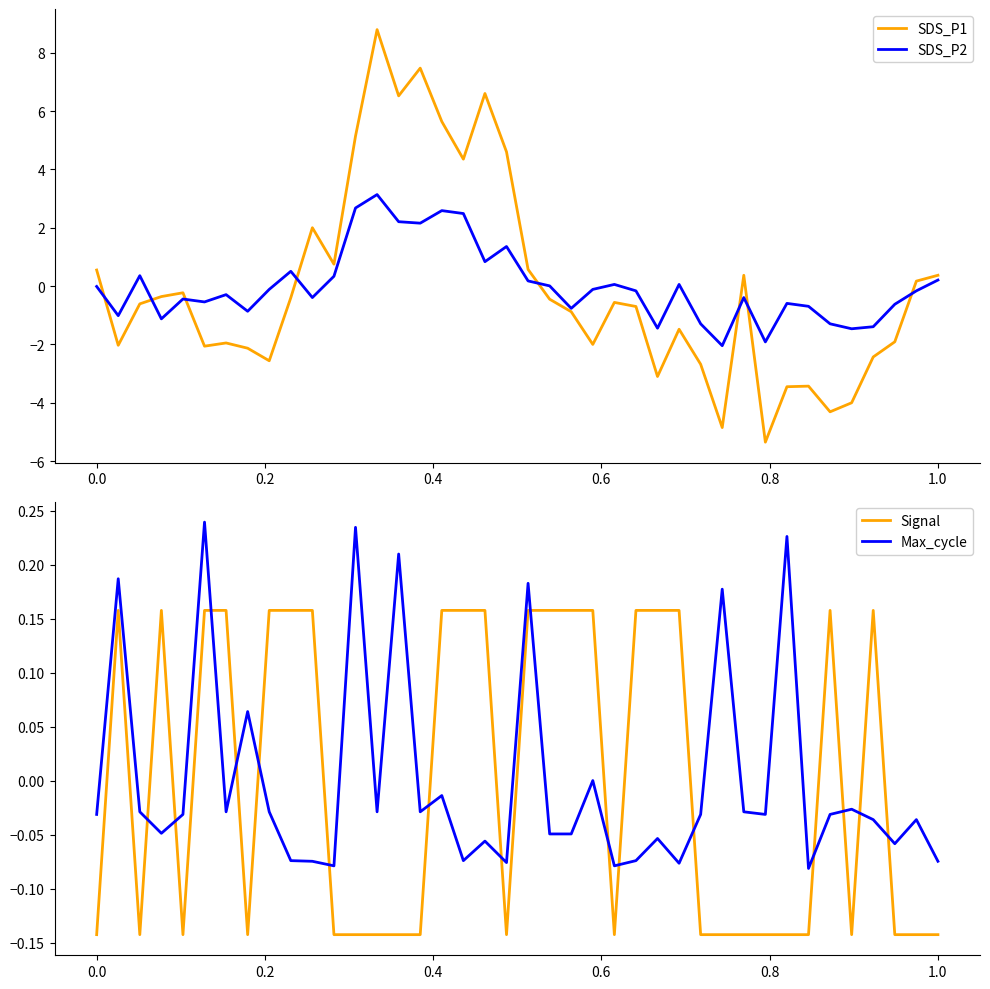

How many intersections are there between Signal and Max_cycle?

16